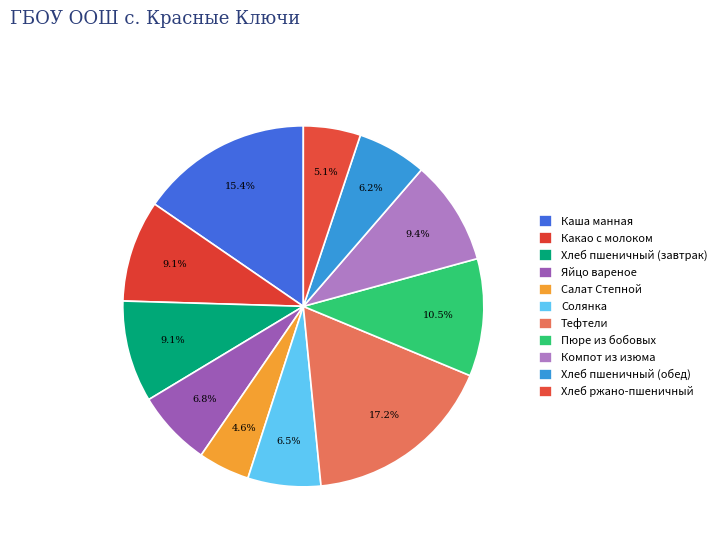

What is the ratio of the value at Пюре из бобовых to the value at Салат Степной?

2.3